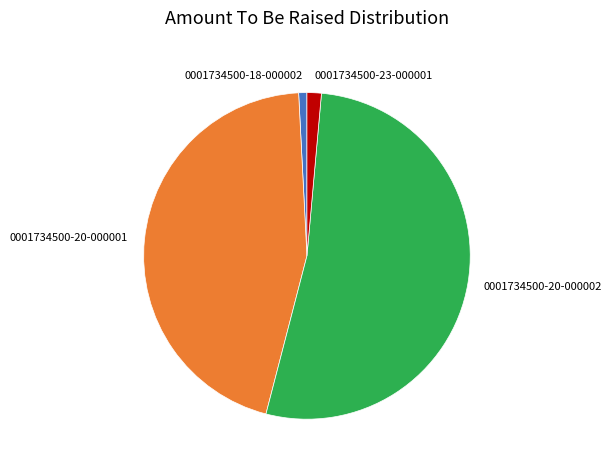

The 0001734500-23-000001 slice represents 10% of the pie. True or false?

False